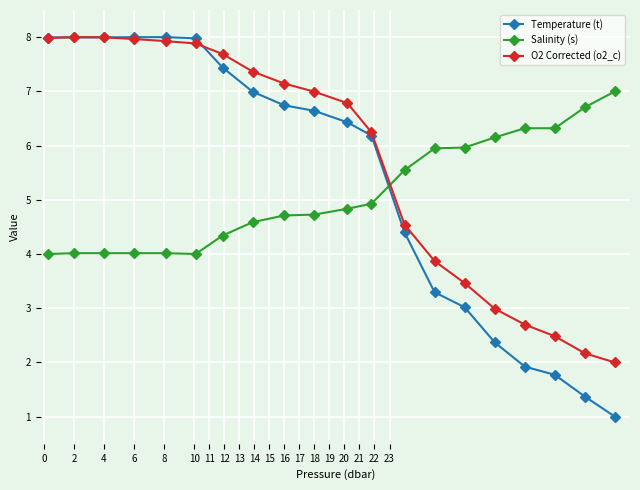

What are all the series names shown in the legend?

Temperature (t), Salinity (s), O2 Corrected (o2_c)